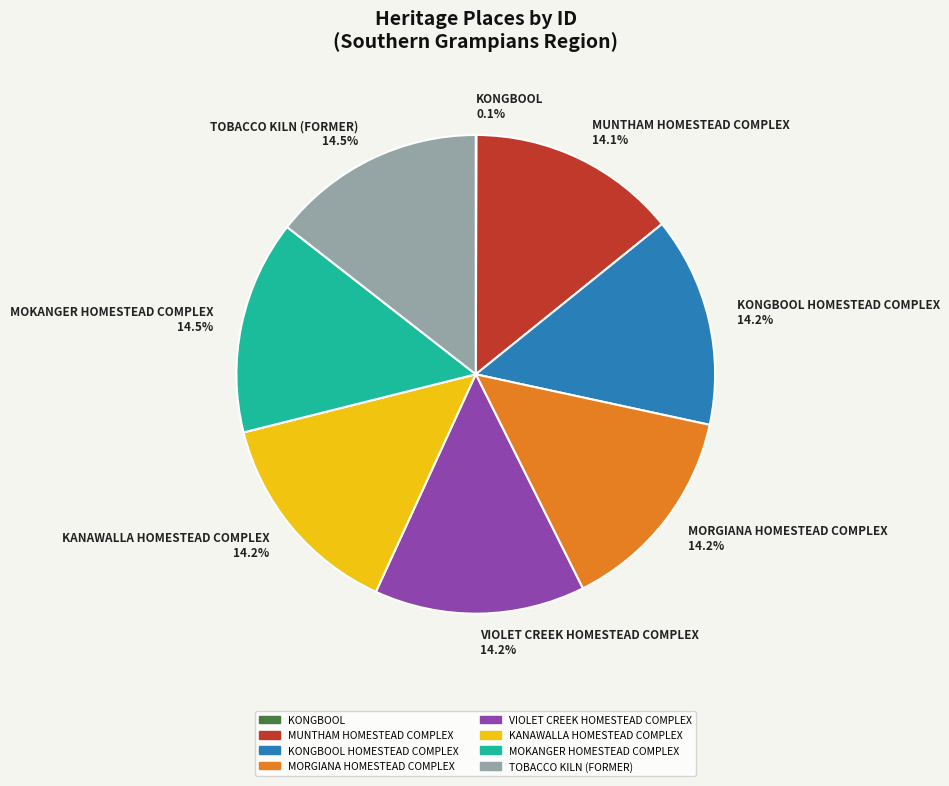

Does MORGIANA HOMESTEAD COMPLEX account for over 50% of the chart?

No